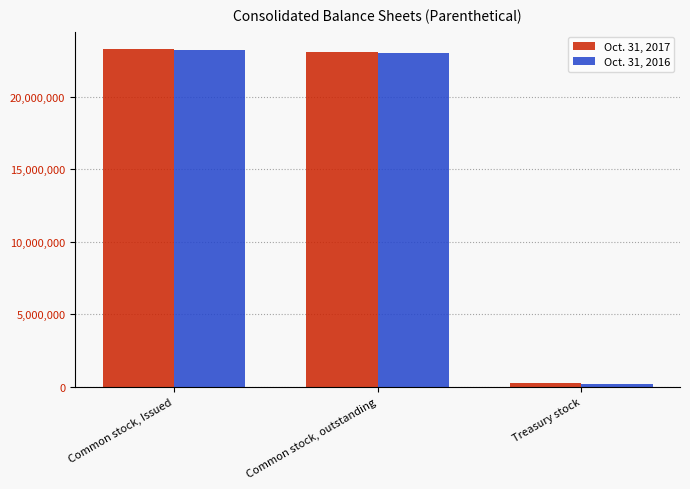

What is the spread (max minus min) of values at Common stock, outstanding?

80315